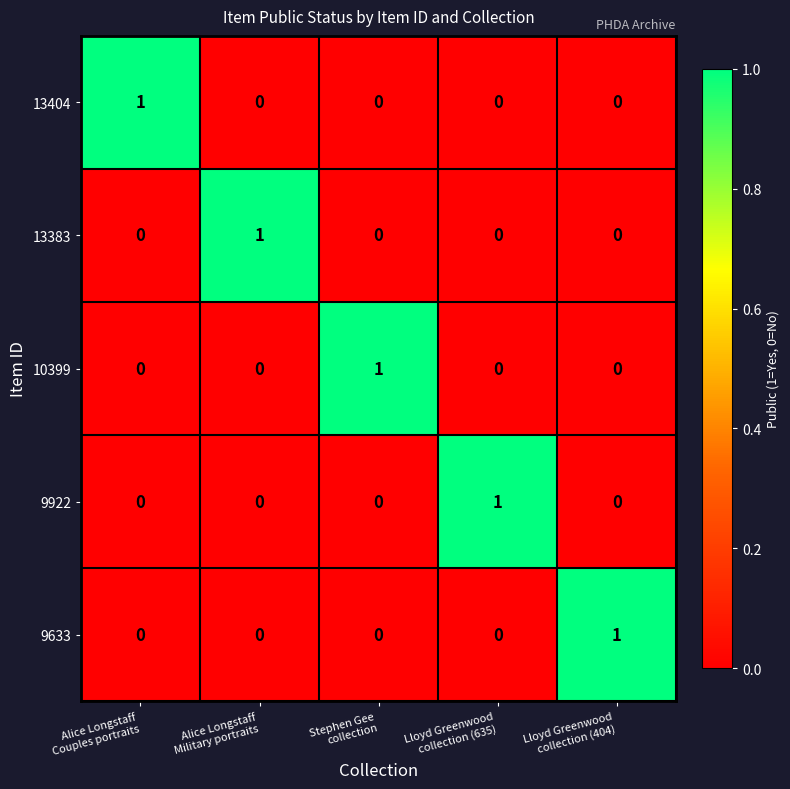

How many data points in 13404 are above 0?

1